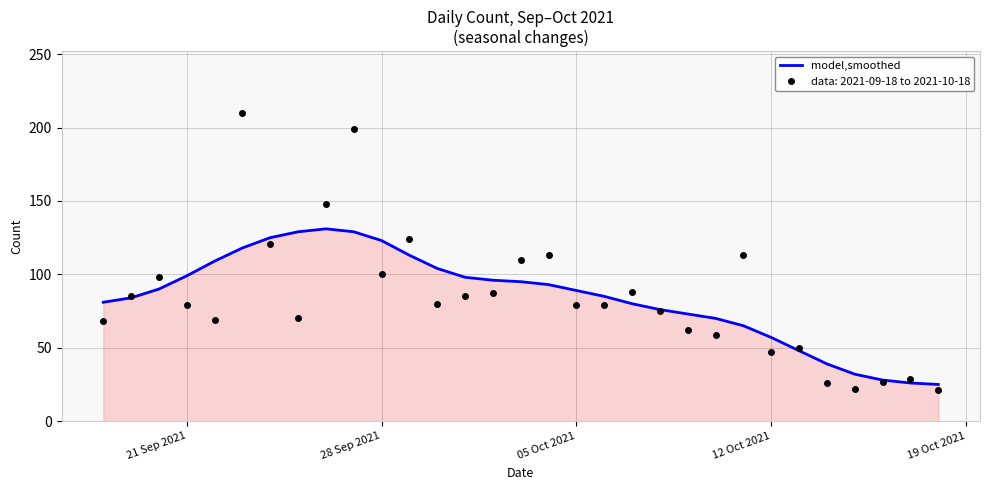

What is the lowest value of the model,smoothed series?

25